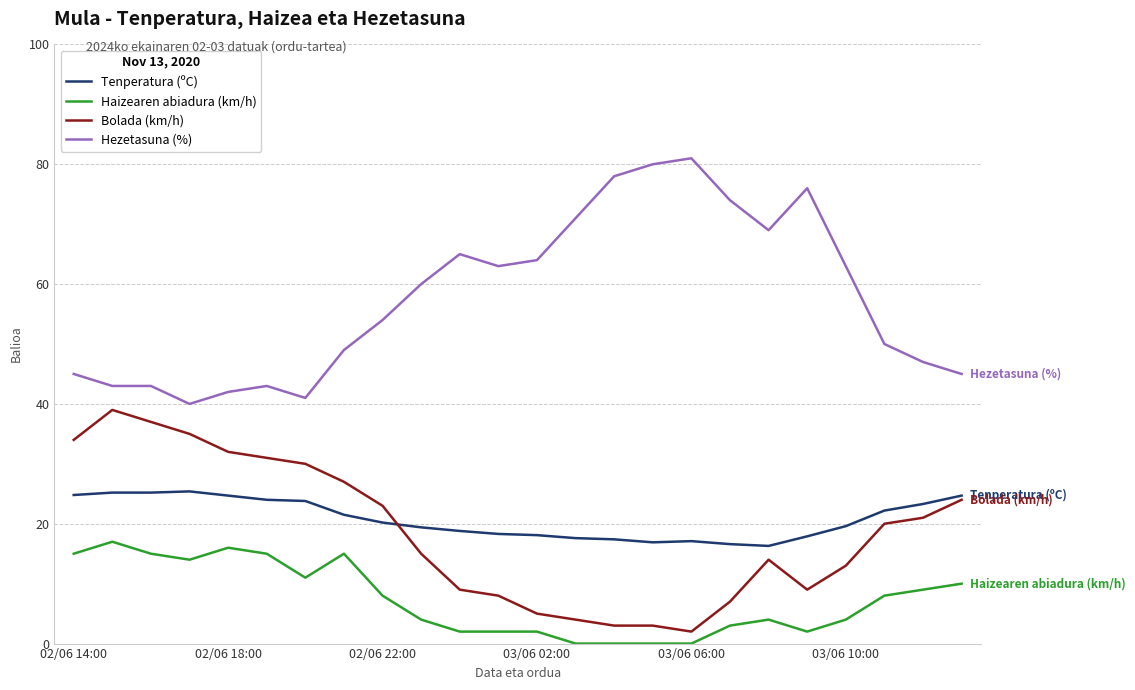

Rank the series by their maximum value, from highest to lowest.

Hezetasuna (%), Bolada (km/h), Tenperatura (ºC), Haizearen abiadura (km/h)